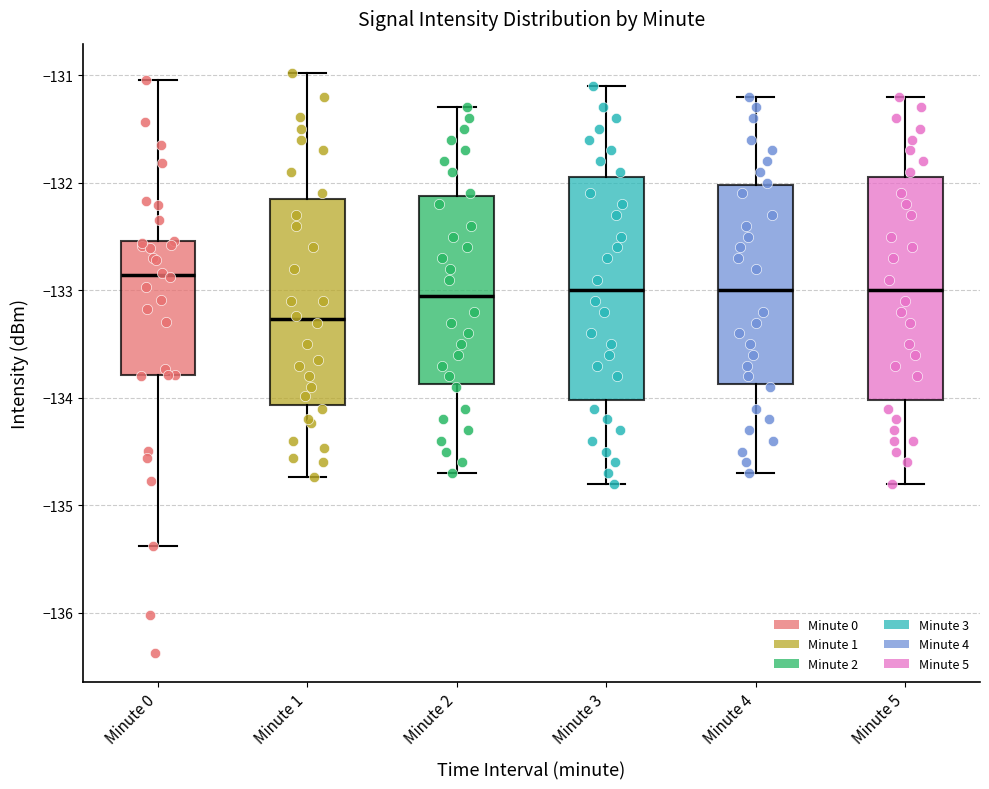

Reading left to right, transcribe this box plot: for each box, give where its median line is, the range the box spans, and where its two whiskers end, as read against the y-axis. The values are not printed on the chart, so give them approximately, as read against the axis.

Minute 0: median -132.9, box -133.8 to -132.5, whiskers -135.4 to -131.0
Minute 1: median -133.3, box -134.1 to -132.1, whiskers -134.7 to -131.0
Minute 2: median -133.0, box -133.9 to -132.1, whiskers -134.7 to -131.3
Minute 3: median -133.0, box -134.0 to -131.9, whiskers -134.8 to -131.1
Minute 4: median -133.0, box -133.9 to -132.0, whiskers -134.7 to -131.2
Minute 5: median -133.0, box -134.0 to -131.9, whiskers -134.8 to -131.2